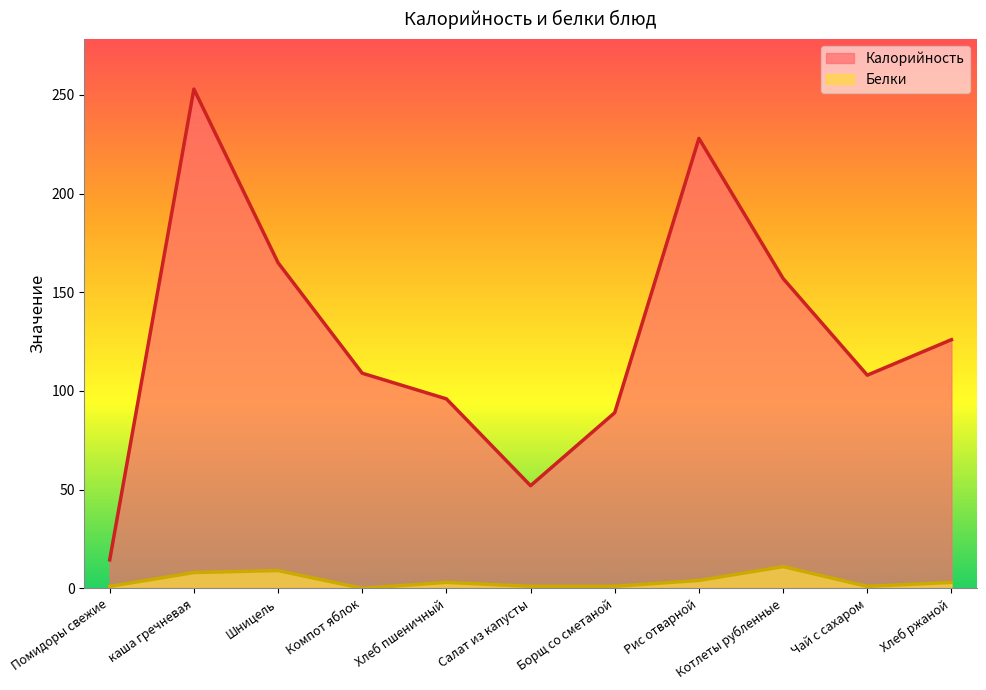

Is the value of Калорийность at Чай с сахаром greater than the value of Белки at Борщ со сметаной?

Yes